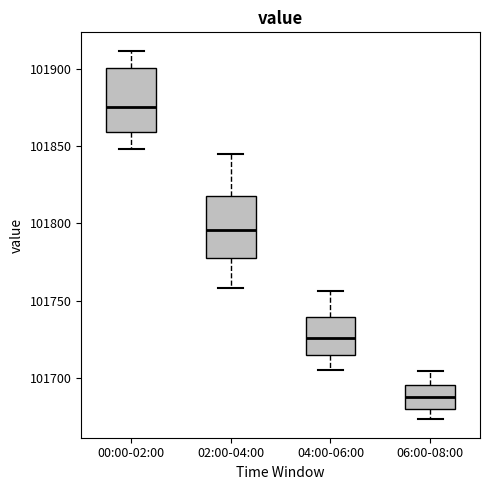

Reading left to right, transcribe this box plot: for each box, give where its median line is, the range the box spans, and where its two whiskers end, as read against the y-axis. The values are not printed on the chart, so give them approximately, as read against the axis.

00:00-02:00: median 101875, box 101860 to 101900, whiskers 101850 to 101910
02:00-04:00: median 101795, box 101780 to 101820, whiskers 101760 to 101845
04:00-06:00: median 101725, box 101715 to 101740, whiskers 101705 to 101755
06:00-08:00: median 101690, box 101680 to 101695, whiskers 101675 to 101705